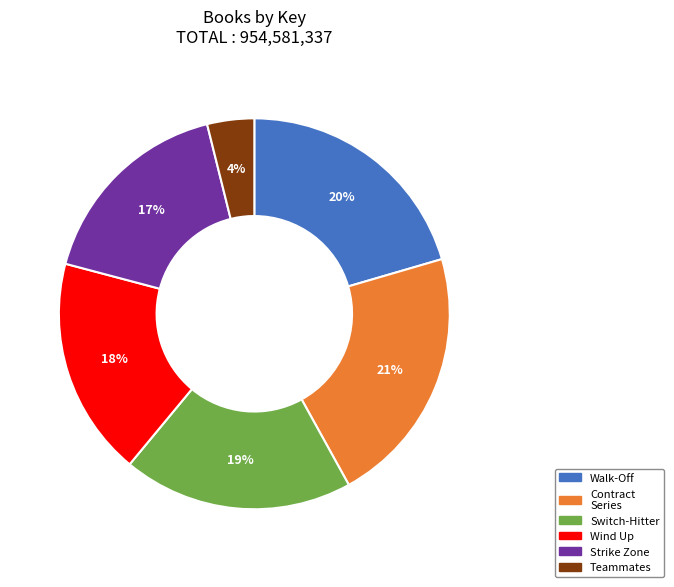

To the nearest percent, what is the average slice percentage?

17%